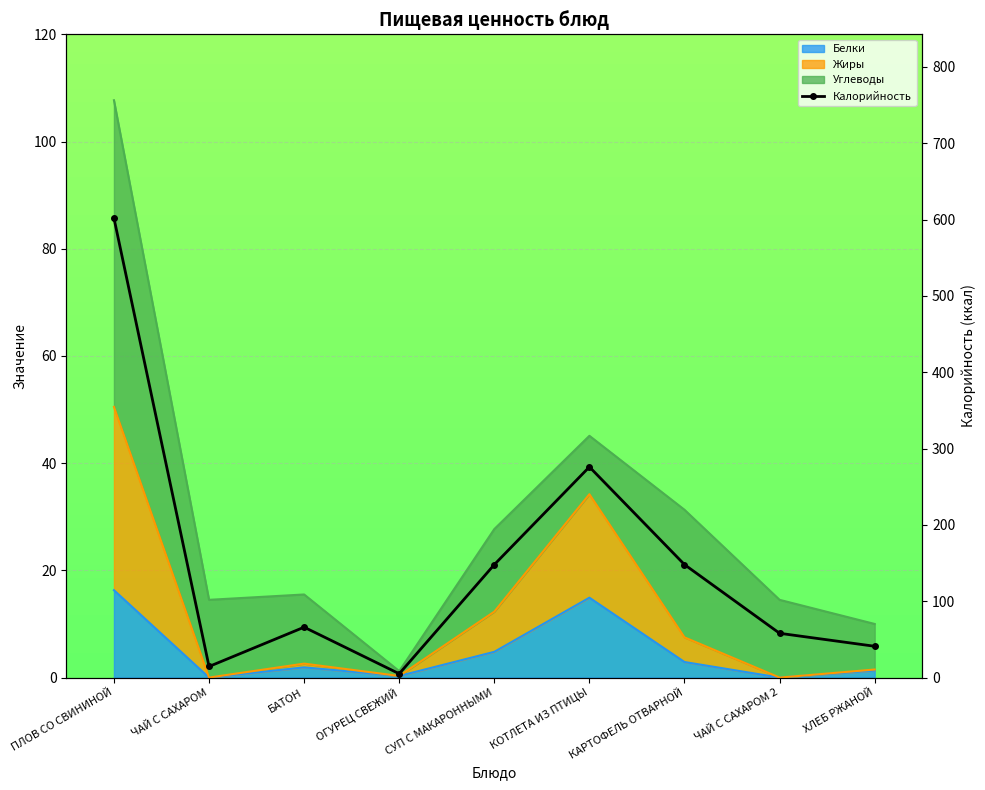

List the labels in order of value, largest first.

ПЛОВ СО СВИНИНОЙ, КОТЛЕТА ИЗ ПТИЦЫ, СУП С МАКАРОННЫМИ, КАРТОФЕЛЬ ОТВАРНОЙ, БАТОН, ЧАЙ С САХАРОМ 2, ХЛЕБ РЖАНОЙ, ЧАЙ С САХАРОМ, ОГУРЕЦ СВЕЖИЙ